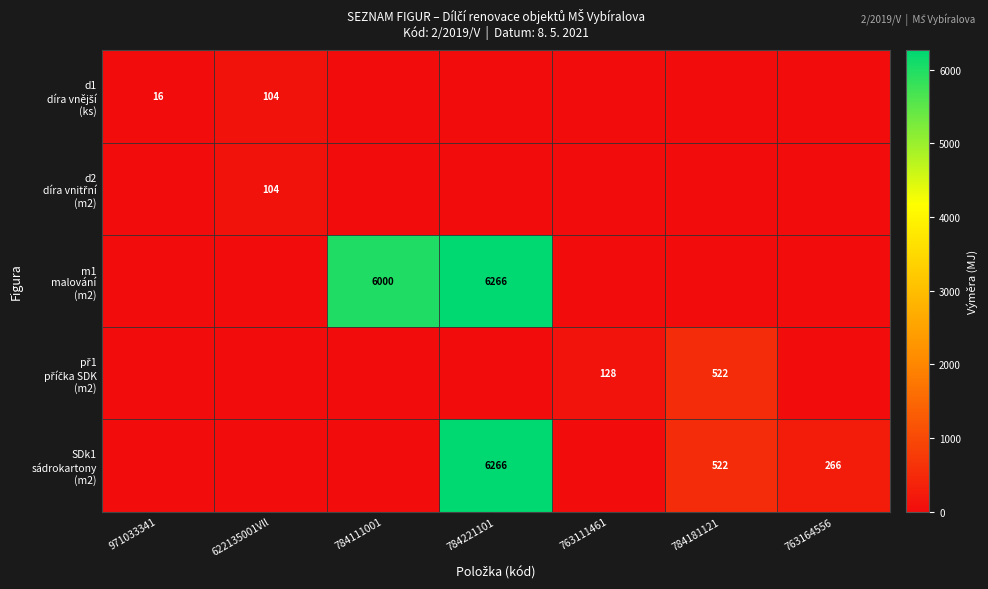

True or false: d2 díra vnitřní (m2) has a value of 0 at 784221101.

True